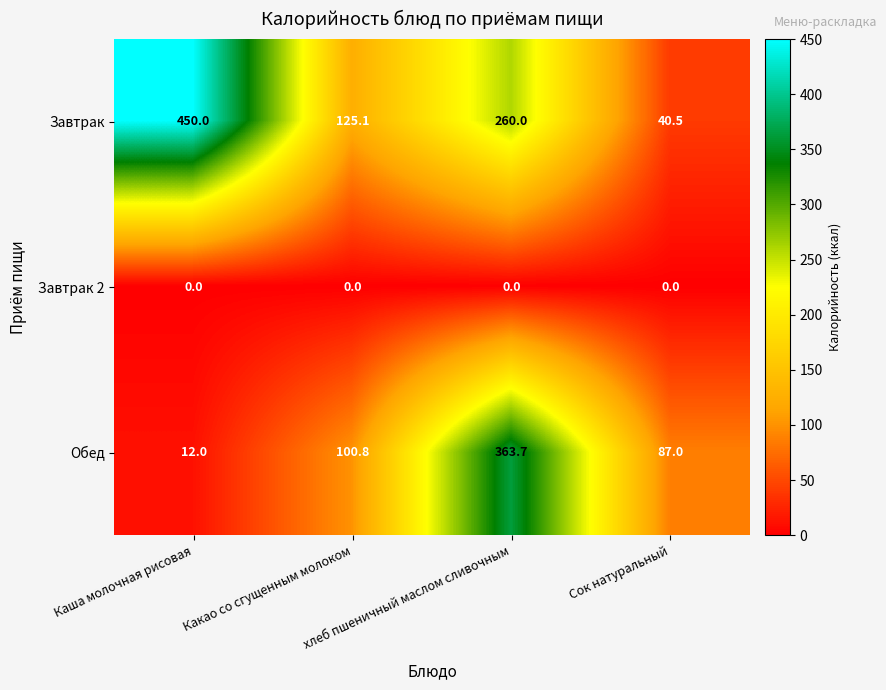

What is the average value of the Завтрак series?

218.9